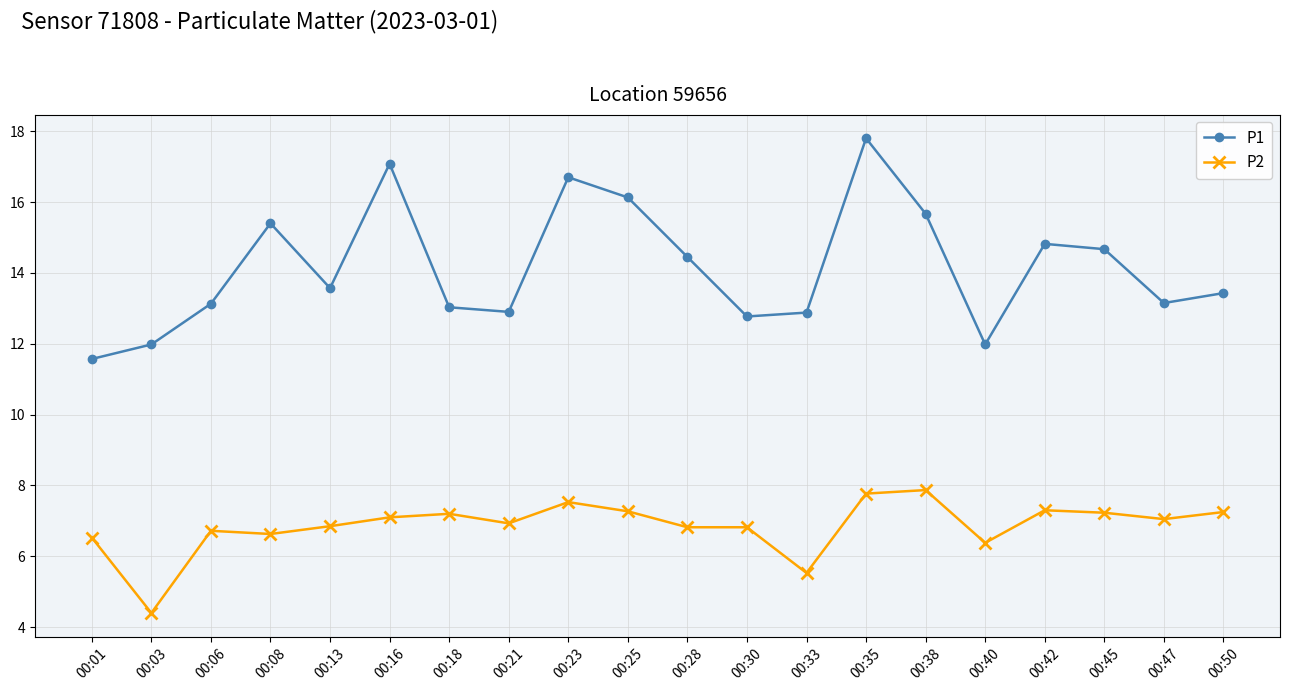

In P1, how many points are lower than both neighbors (excluding endpoints)?

5